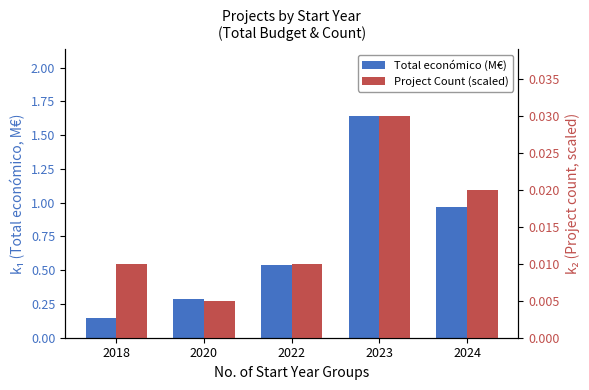

Reading right to left, what are all the values shown in this chart?

Total económico (M€): 1.0	1.6	0.5	0.3	0.1
Project Count (scaled): 0.0	0.0	0.0	0.0	0.0